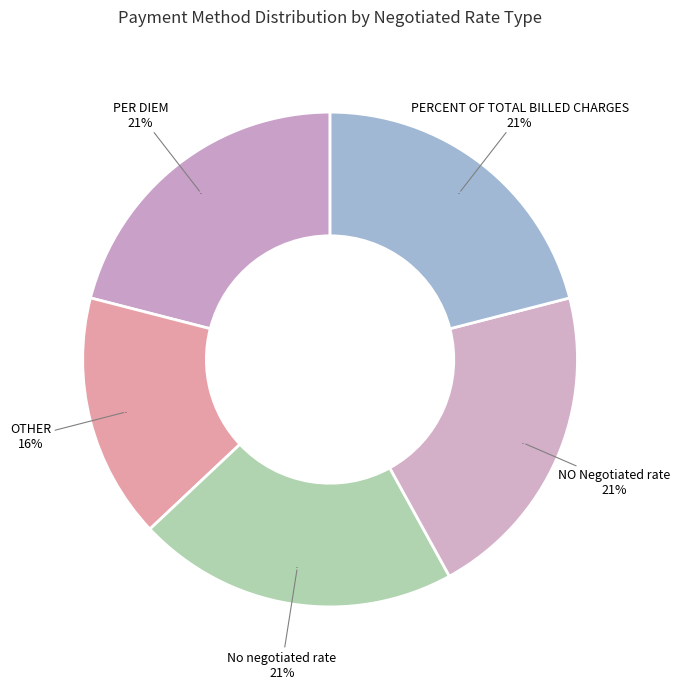

Which slice is the largest?

PER DIEM